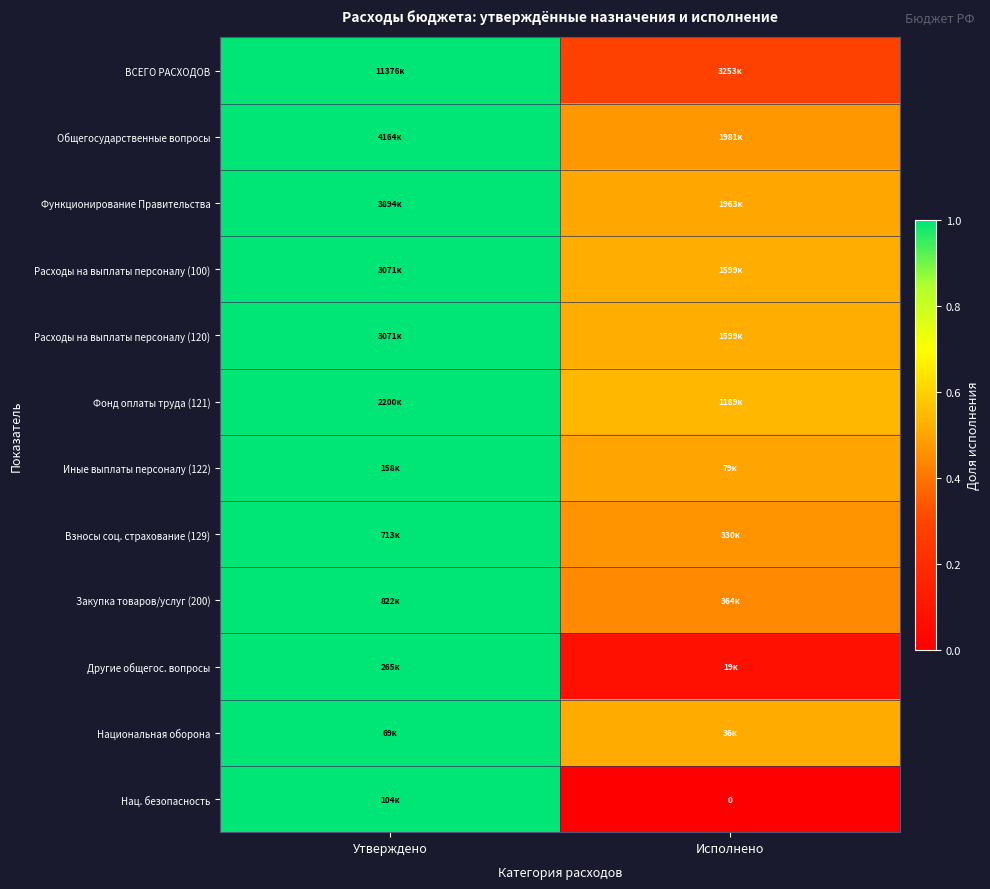

What is the total value across all series at Утверждено?

12.0